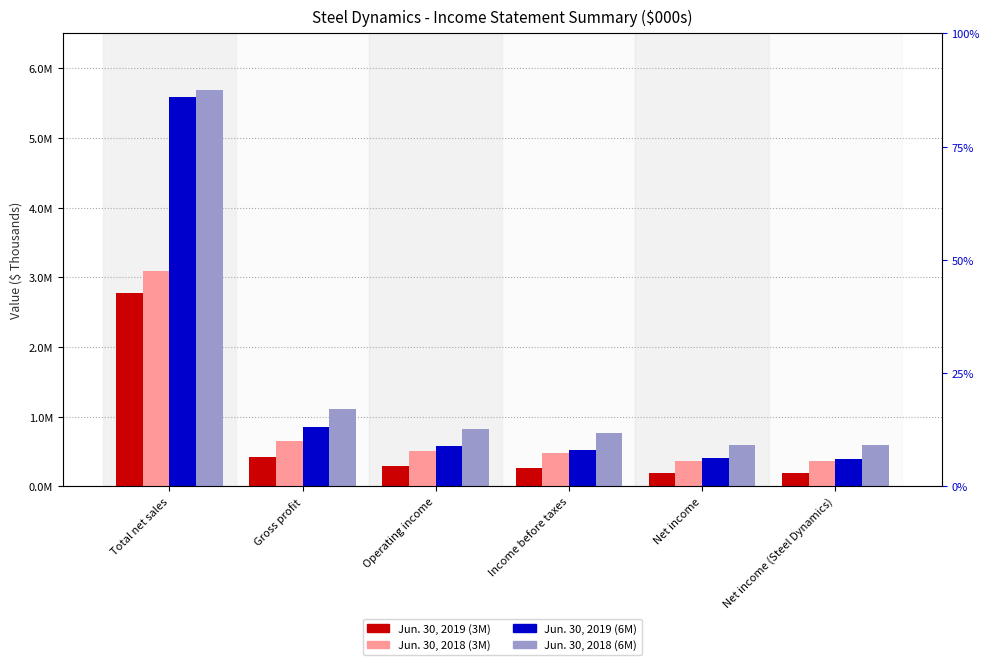

Reading left to right, list all the values displayed in this chart.

Jun. 30, 2019 (3M): 2770515	421166	285032	256960	196746	194302
Jun. 30, 2018 (3M): 3090525	652082	501887	475410	362572	362449
Jun. 30, 2019 (6M): 5587950	854736	576874	524023	401573	398630
Jun. 30, 2018 (6M): 5694400	1115498	825284	771374	588047	590000